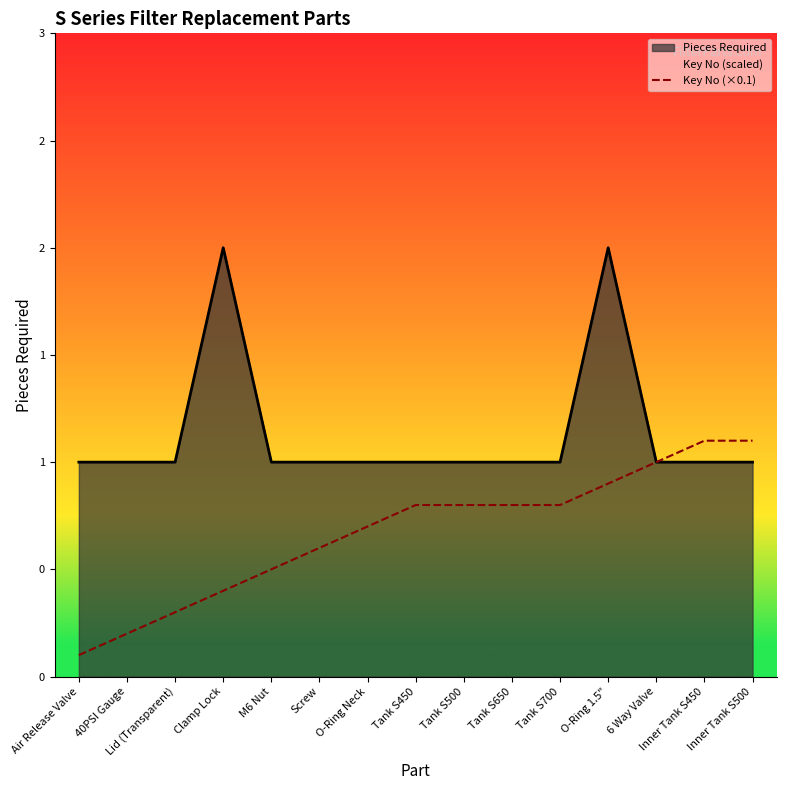

Reading left to right, what are all the values shown in this chart?

0.1	0.2	0.3	0.4	0.5	0.6	0.7	0.8	0.8	0.8	0.8	0.9	1.0	1.1	1.1